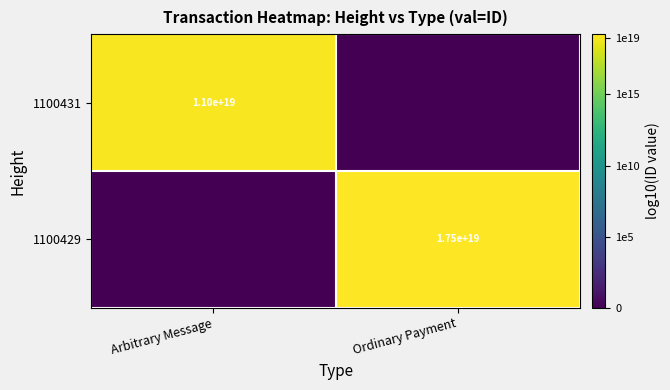

True or false: 1100431 has a value of 11000000000000000000 at Arbitrary Message.

True